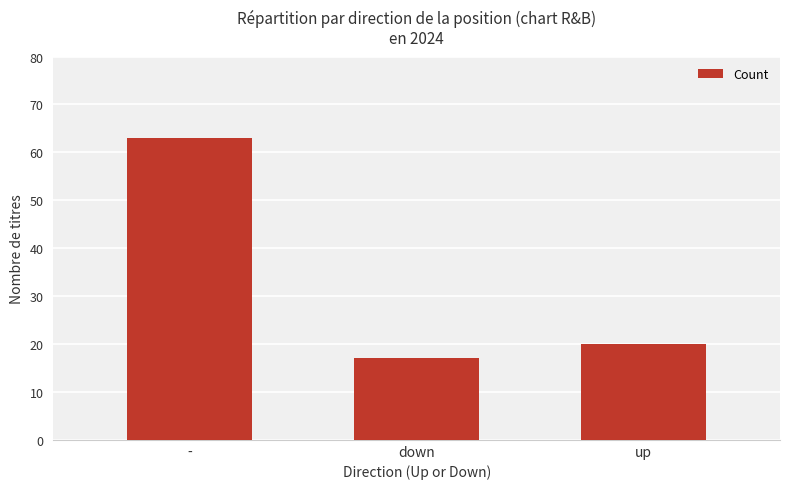

Which has a higher value, - or down?

-